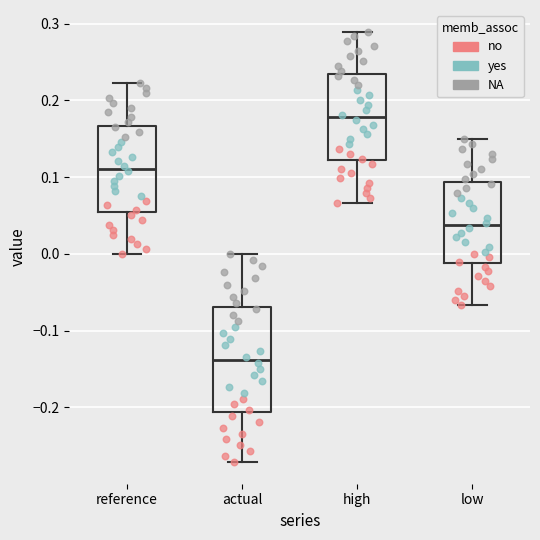

Reading left to right, transcribe this box plot: for each box, give where its median line is, the range the box spans, and where its two whiskers end, as read against the y-axis. The values are not printed on the chart, so give them approximately, as read against the axis.

reference: median 0.11, box 0.06 to 0.17, whiskers 0.00 to 0.22
actual: median -0.14, box -0.21 to -0.07, whiskers -0.27 to 0.00
high: median 0.18, box 0.12 to 0.23, whiskers 0.07 to 0.29
low: median 0.04, box -0.01 to 0.09, whiskers -0.07 to 0.15